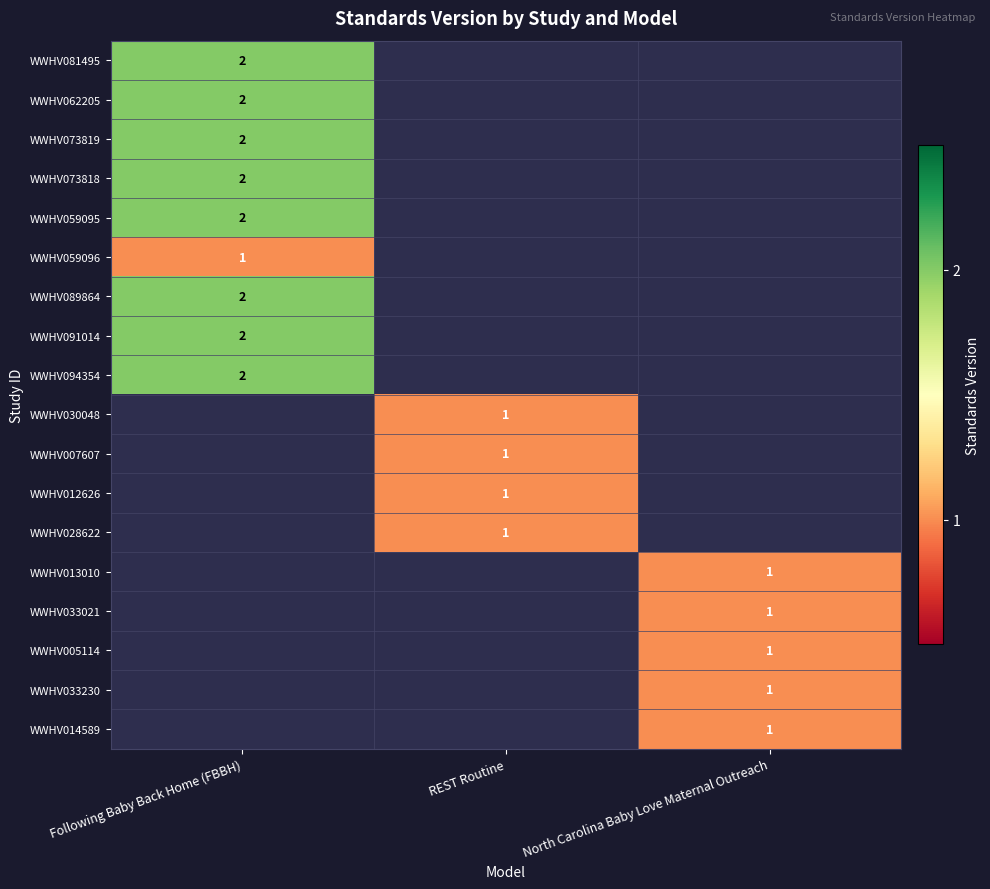

True or false: WWHV091014 has a value of 2 at Following Baby Back Home (FBBH).

True